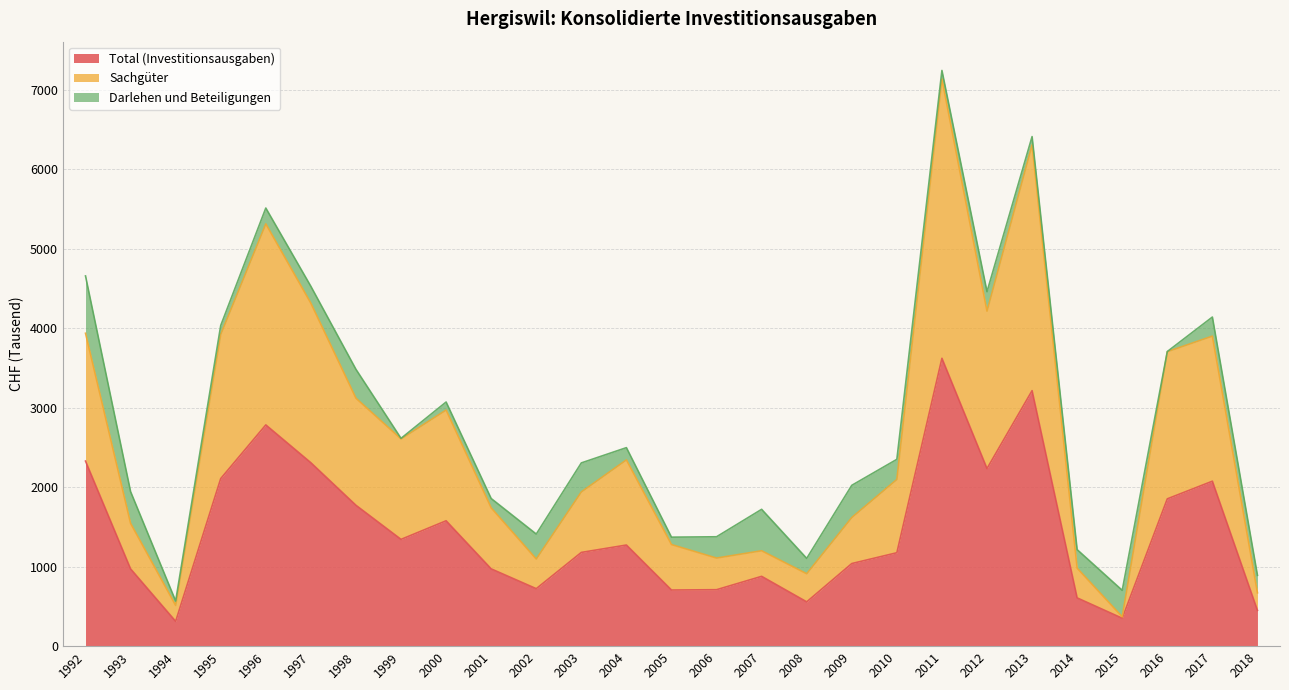

Is it true that Sachgüter equals 6305 at 2013?

True